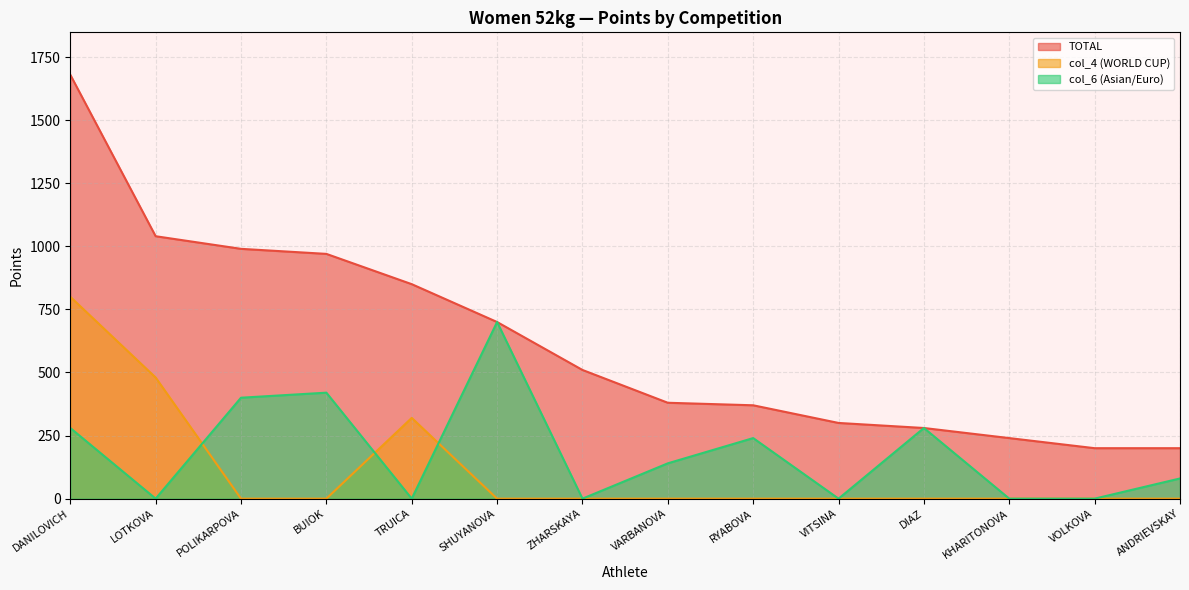

Which label corresponds to the largest value in the chart?

DANILOVICH